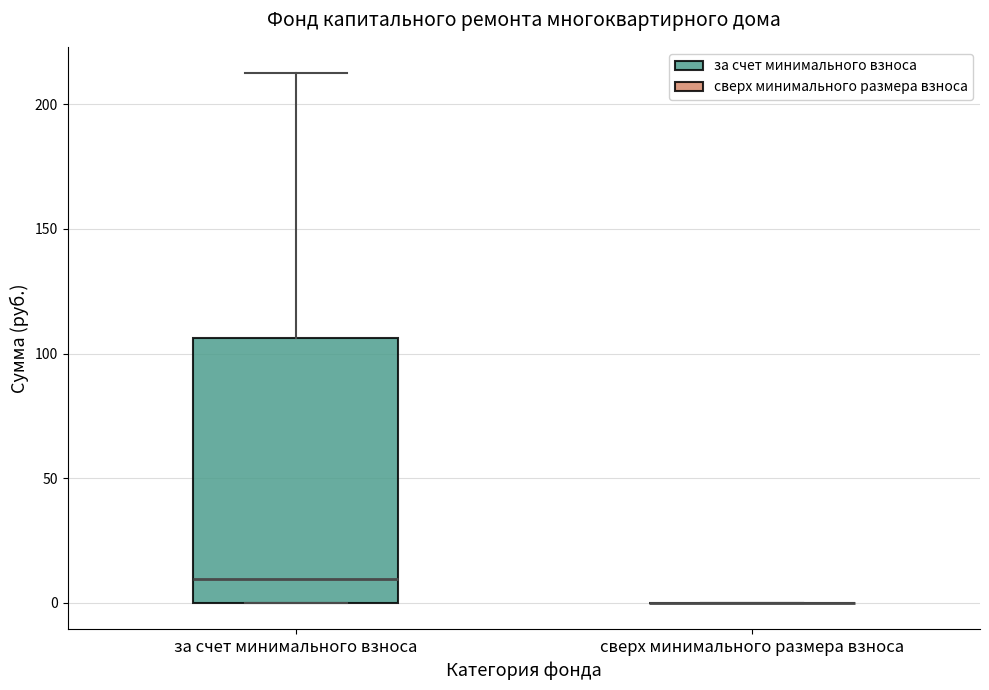

Reading left to right, read every box against the y-axis: the position of its median line, the range the box covers, and the ends of its whiskers. The values are not printed on the chart, so give them approximately, as read against the axis.

за счет минимального взноса: median 10, box 0 to 105, whiskers 0 to 210
сверх минимального размера взноса: box collapsed to a line at 0, whiskers 0 to 0